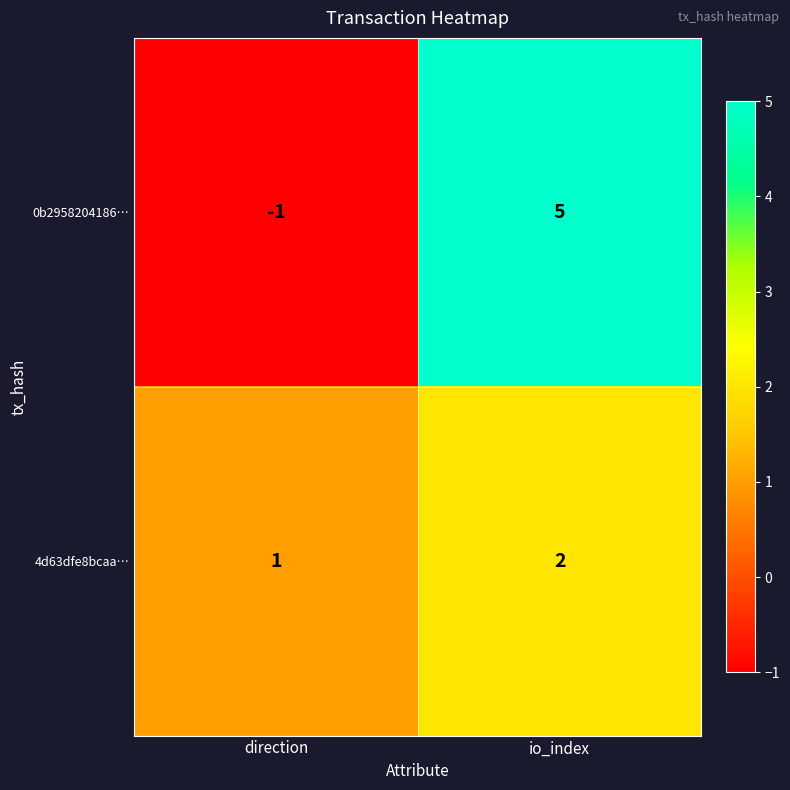

Which series has the largest total across all categories?

0b2958204186…